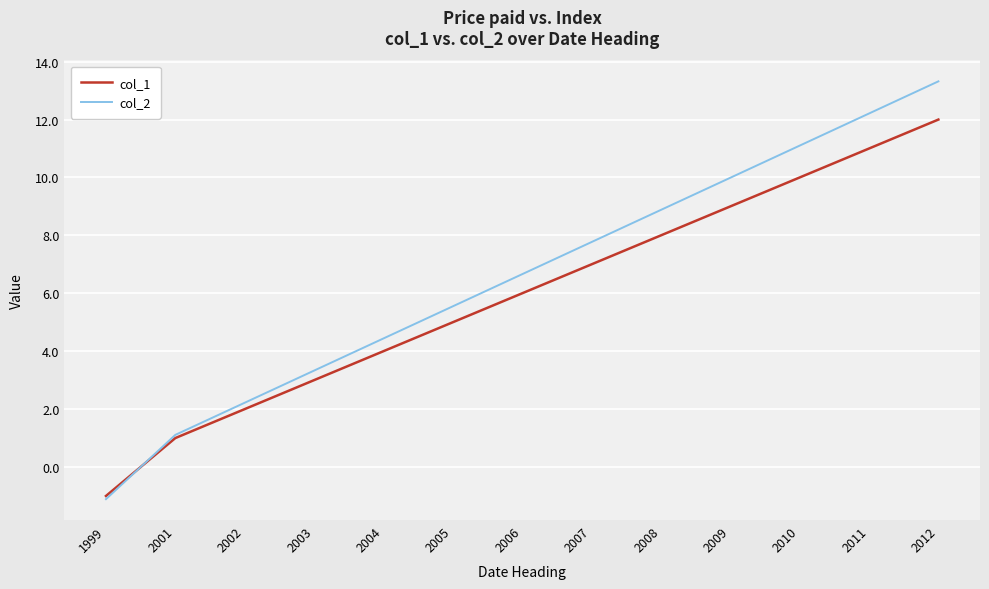

How many intersections are there between col_2 and col_1?

1